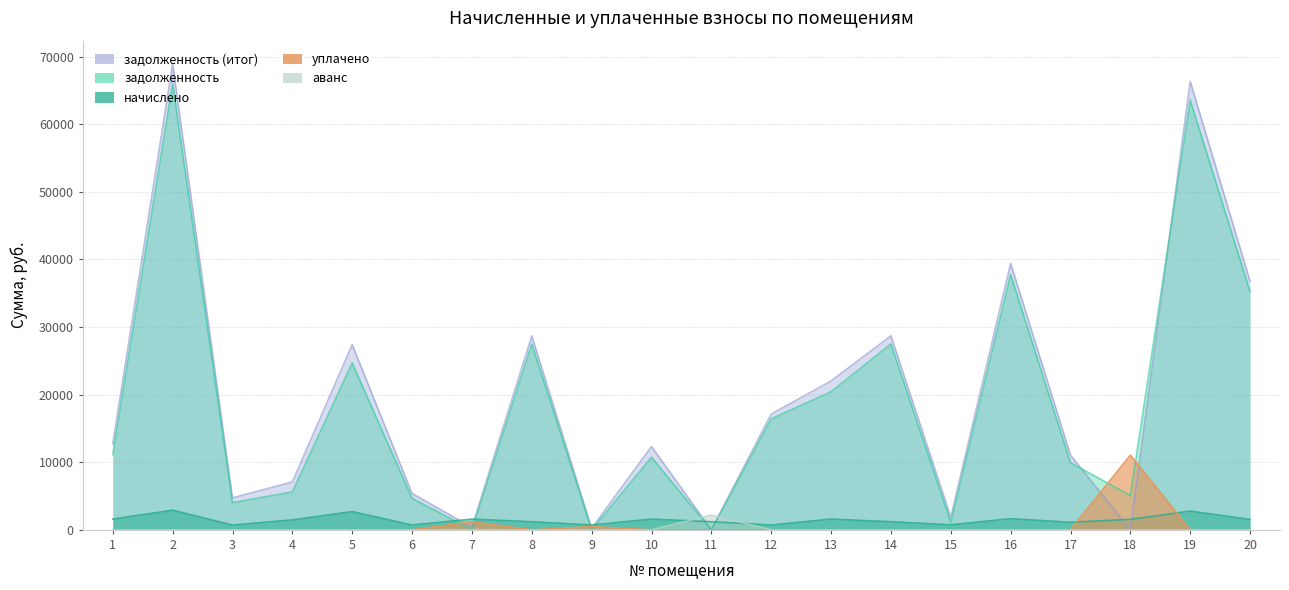

In начислено, how many points are higher than both neighbors (excluding endpoints)?

7